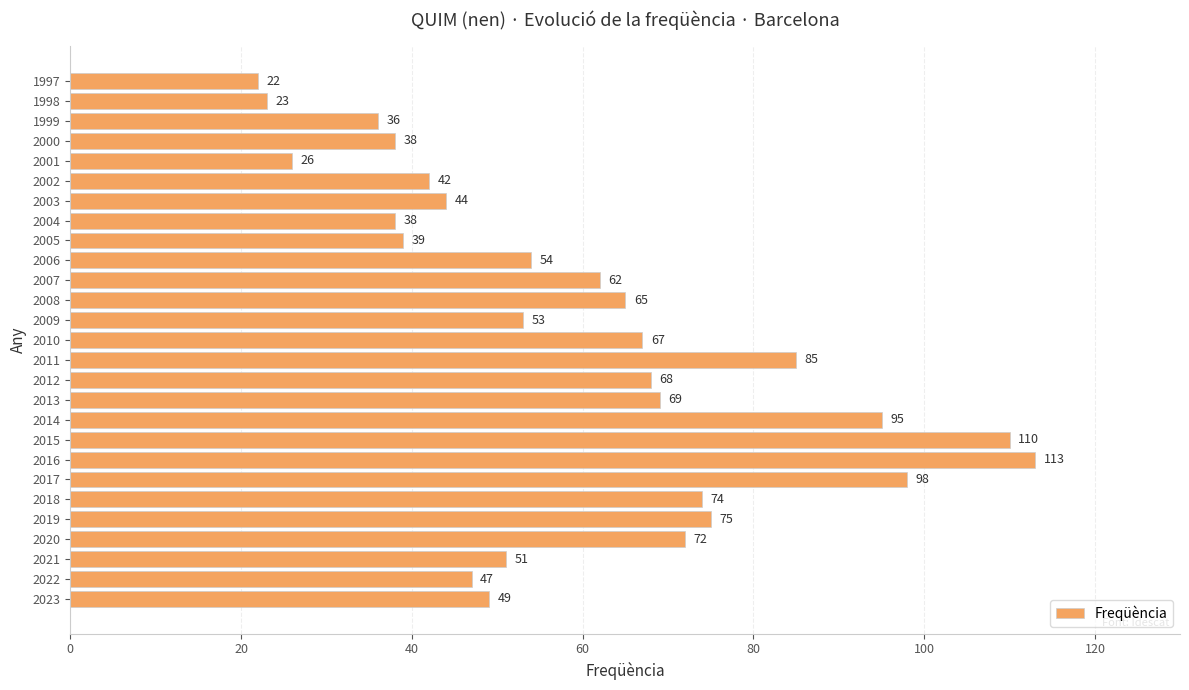

What is the sum of the values at 2021 and 2013?

120